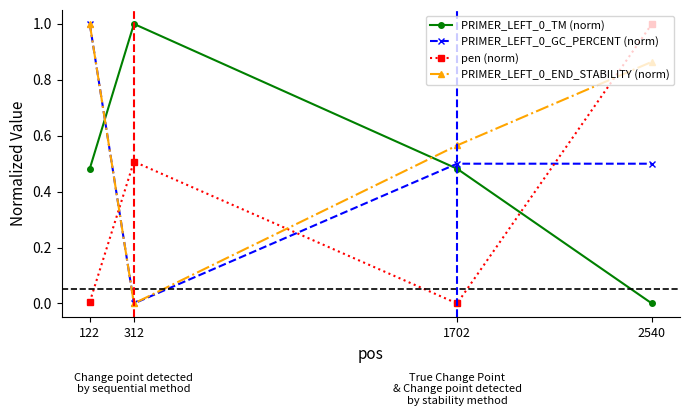

Rank the categories by PRIMER_LEFT_0_END_STABILITY (norm) value from lowest to highest.

312, 1702, 2540, 122